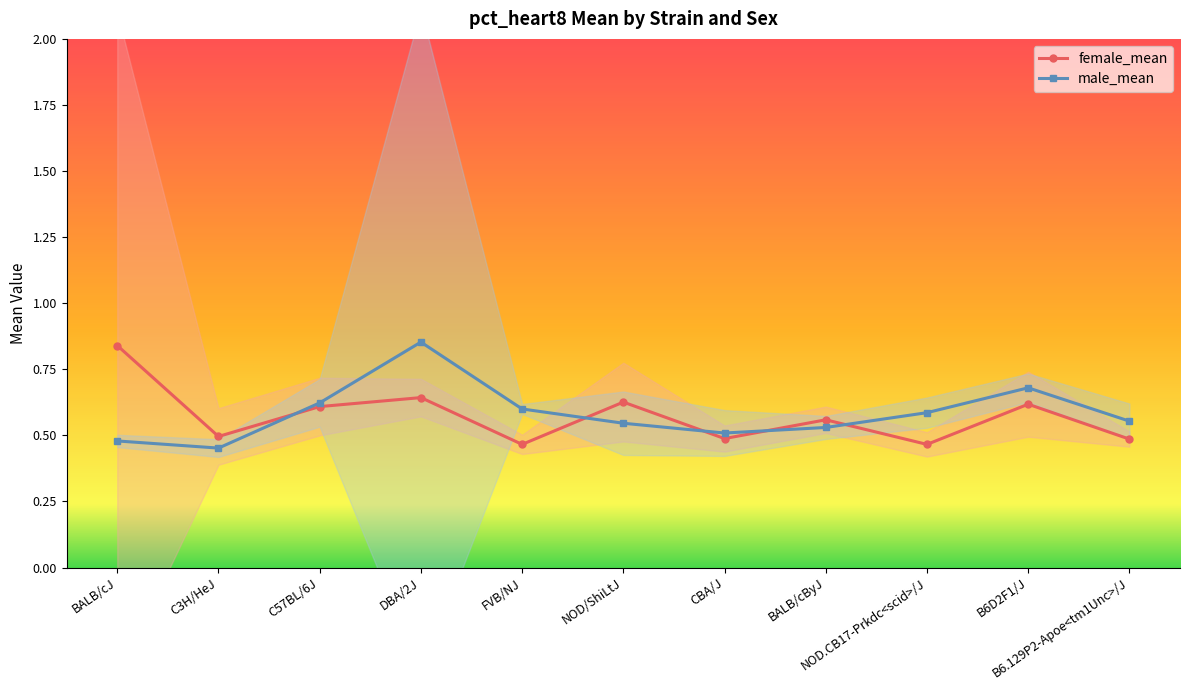

True or false: female_mean and male_mean cross at least once.

True